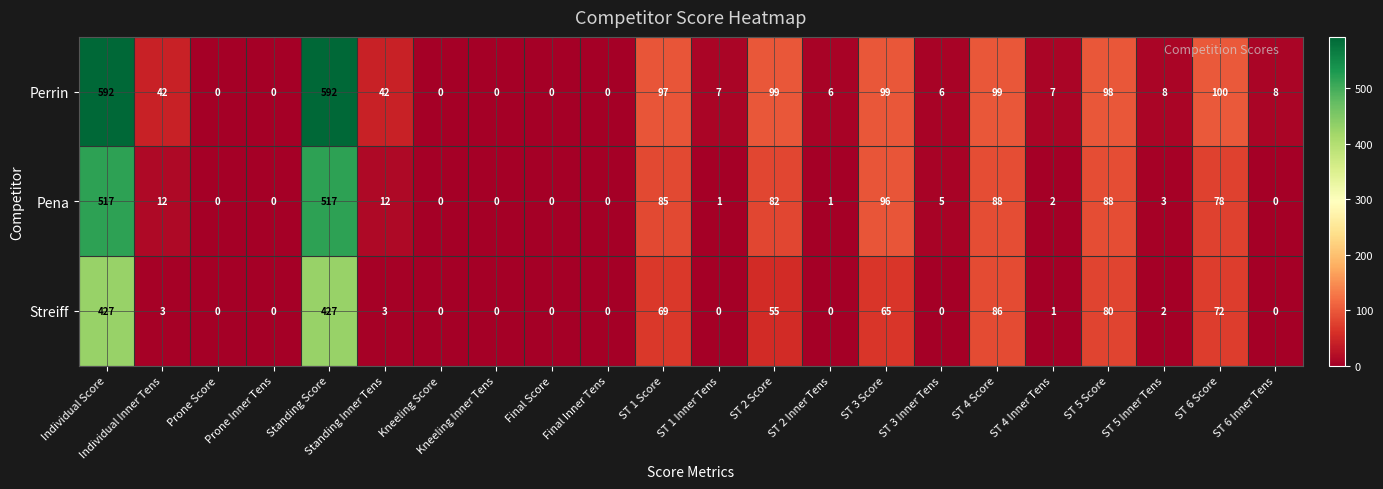

List the series in order of their overall mean, highest first.

Perrin, Pena, Streiff